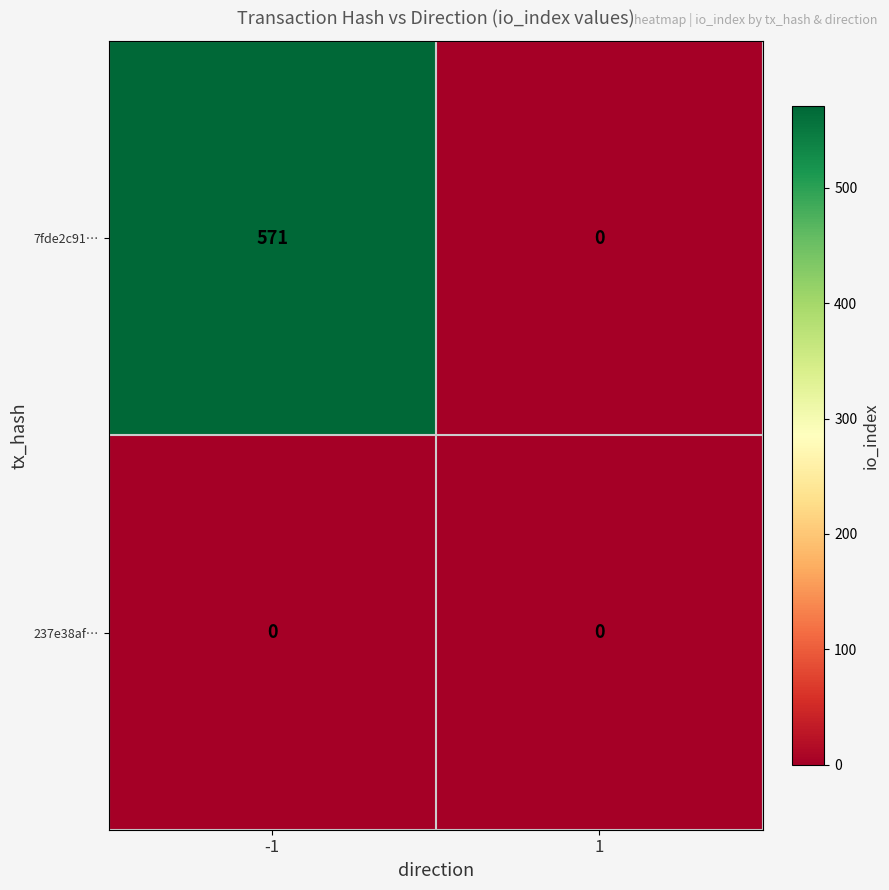

How many distinct data groups are displayed?

2